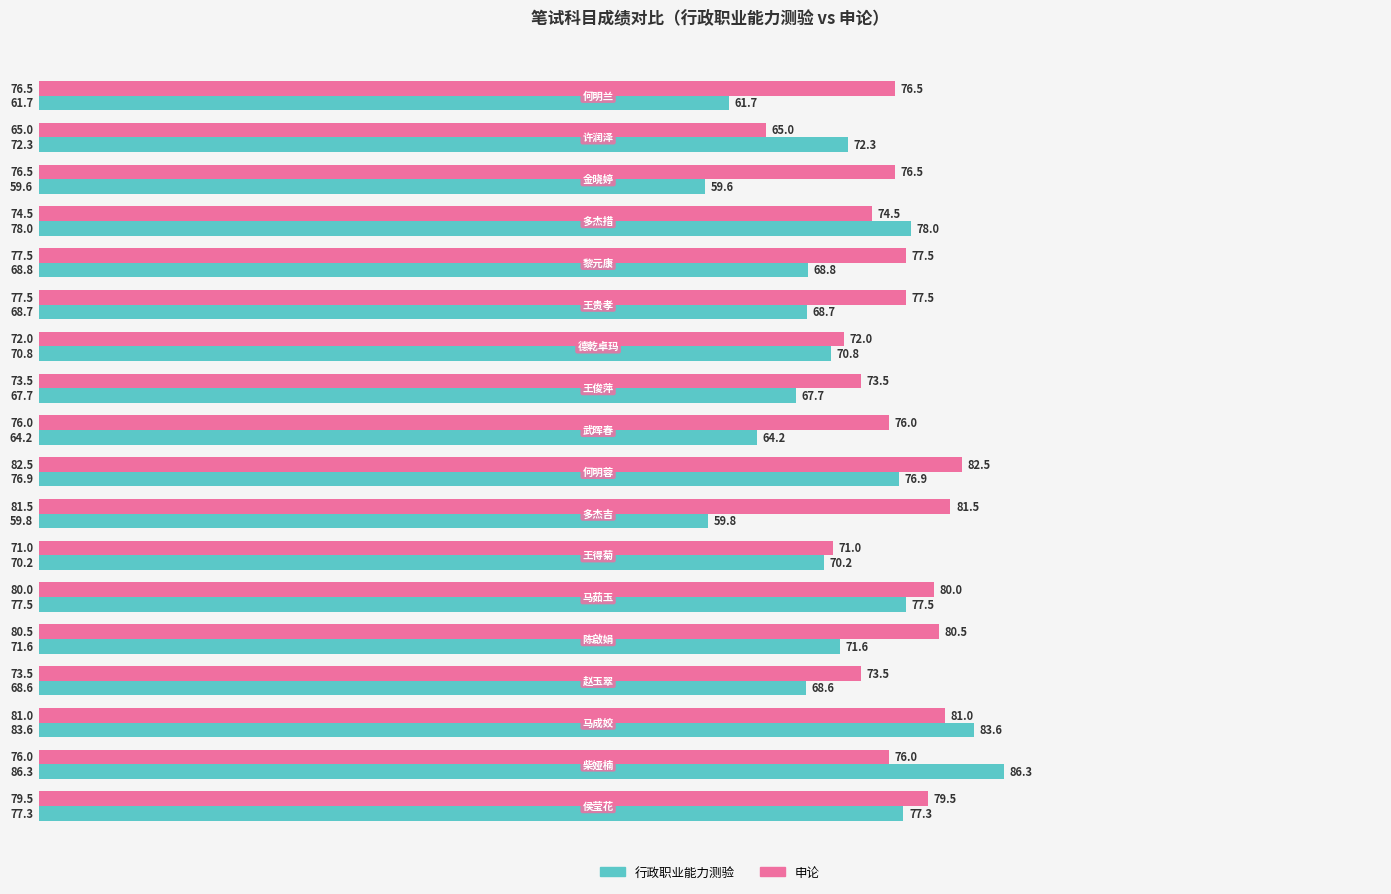

What is the minimum value for 申论?

65.0